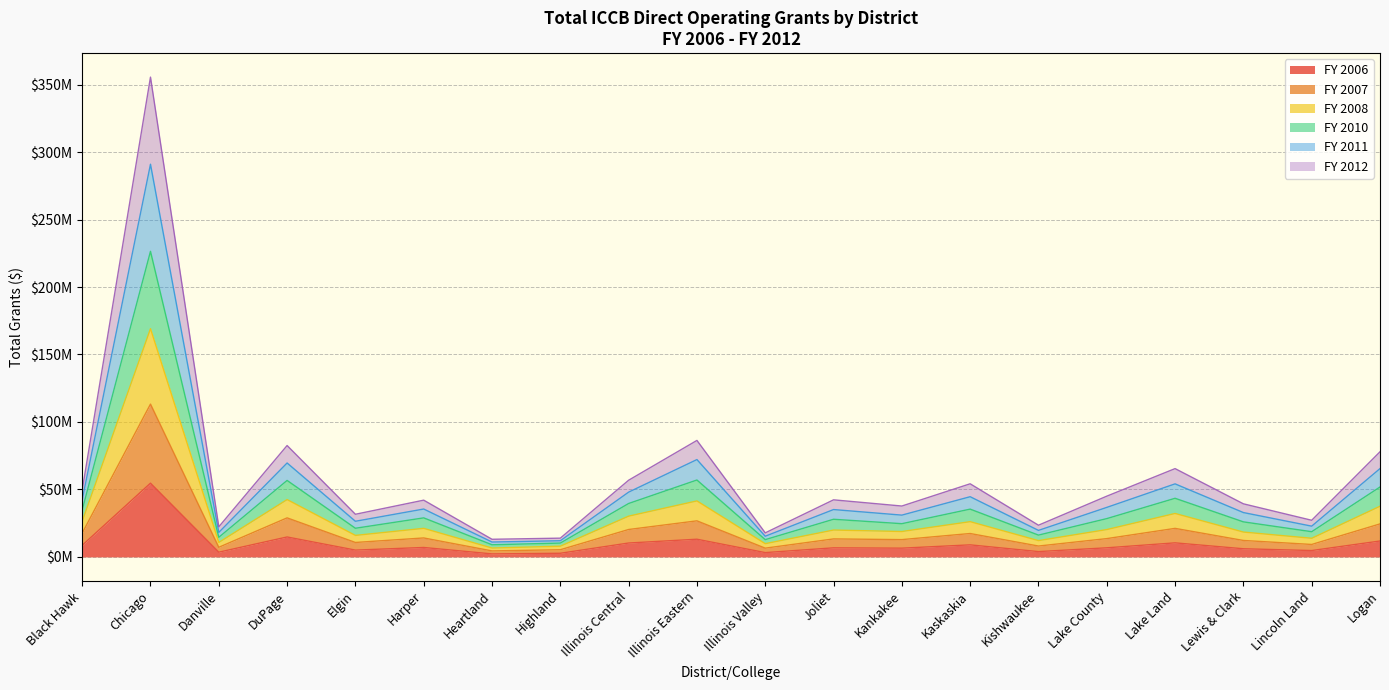

At which category does FY 2010 reach its first local peak?

Chicago